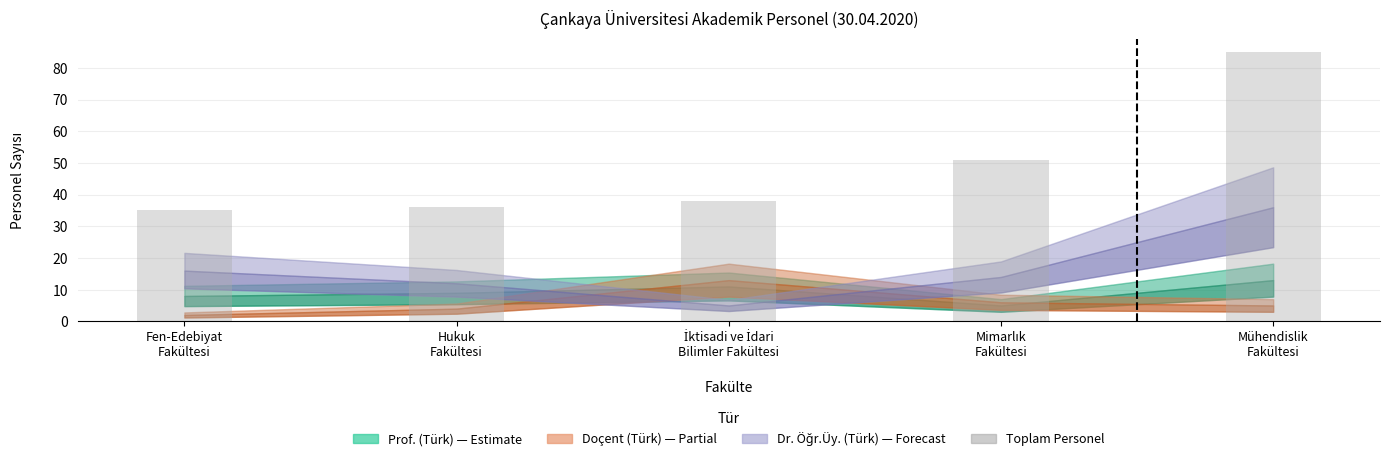

Count the number of categories in the chart.

5